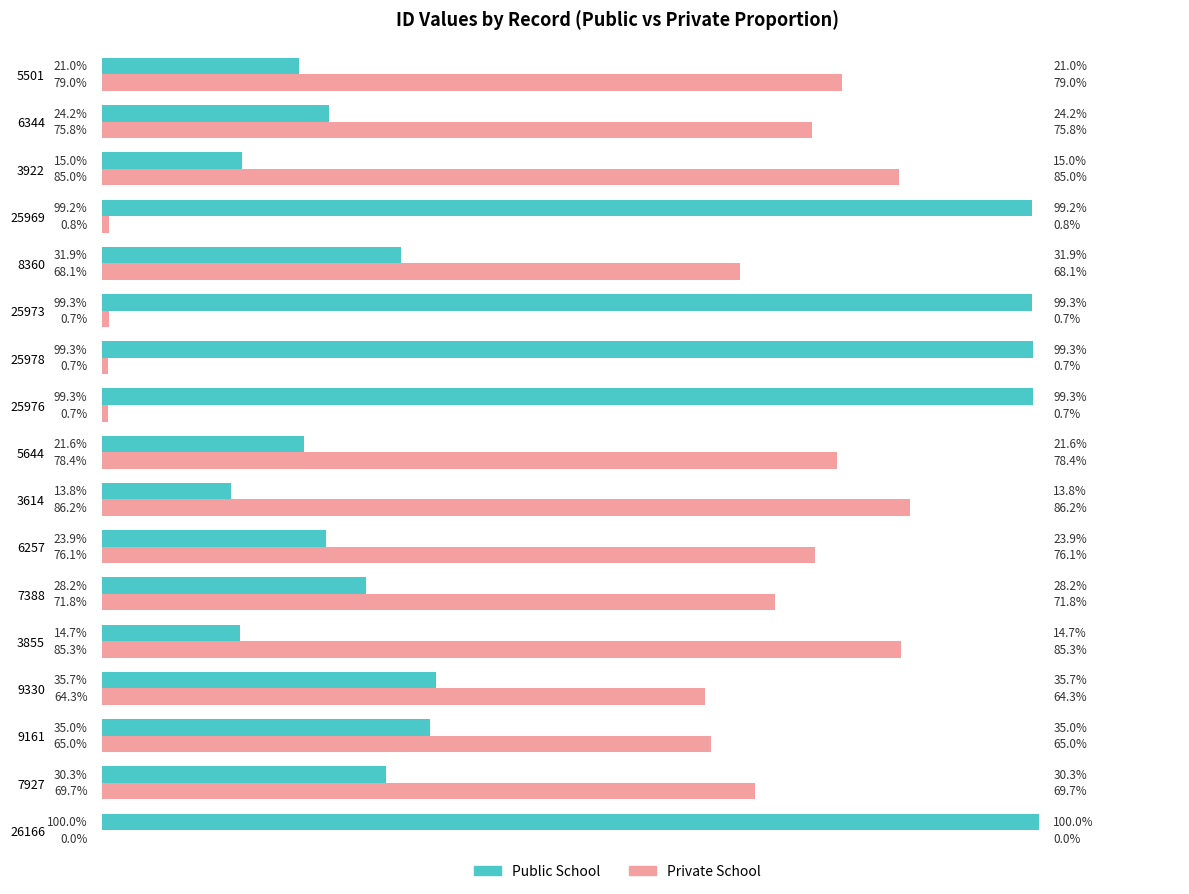

Is the value of Public School at 7927 greater than the value of Private School at 25973?

Yes